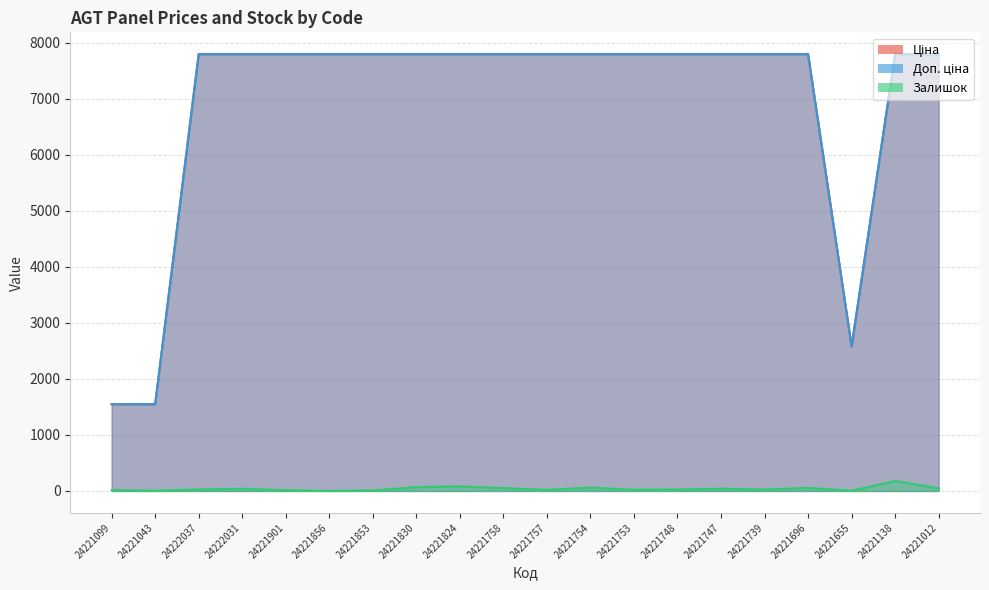

List the series in order of their peak value, lowest first.

Залишок, Ціна, Доп. ціна